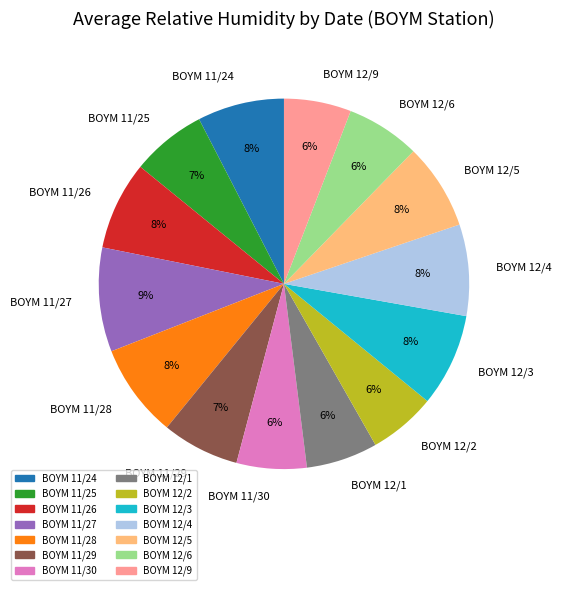

Between BOYM 11/27 and BOYM 11/29, which is larger?

BOYM 11/27